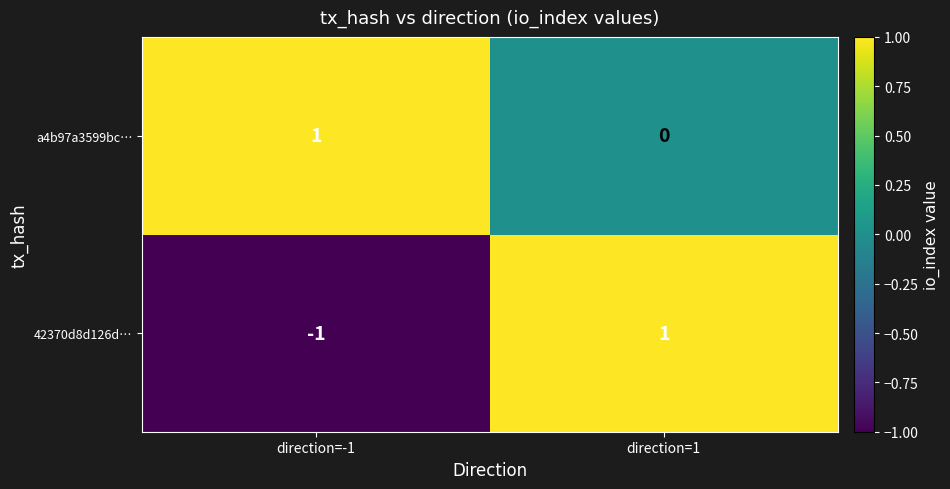

The value of 42370d8d126d… at direction=1 is 0. True or false?

False